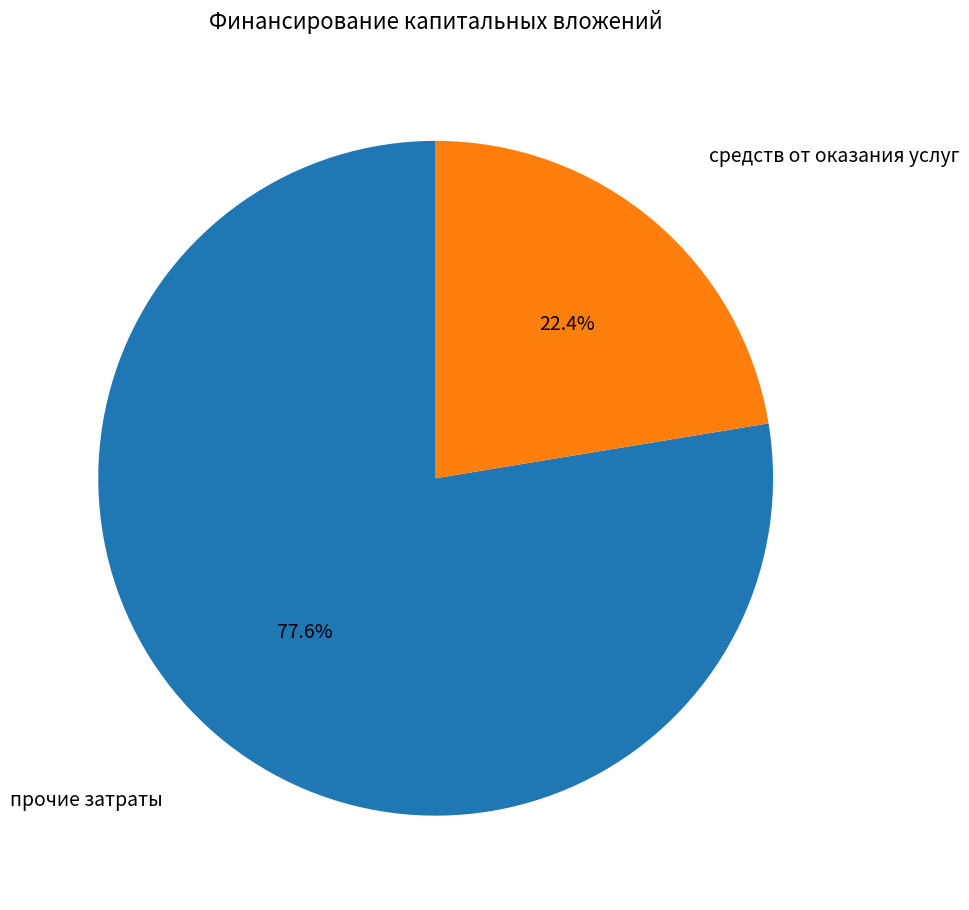

Is there a majority slice in this chart?

Yes